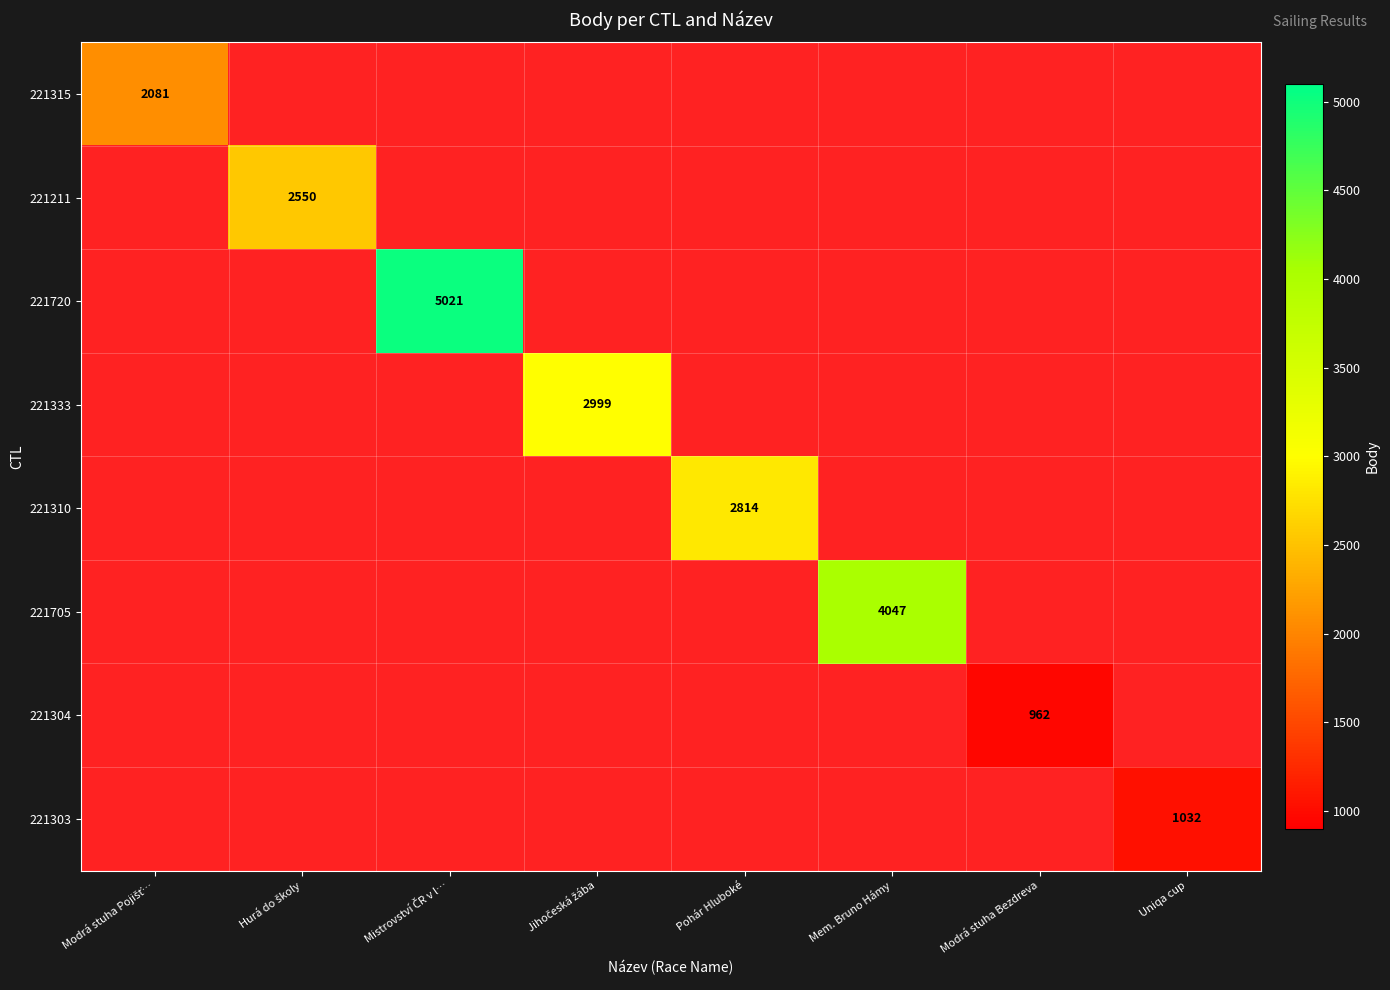

What is the smallest value displayed?

962.0